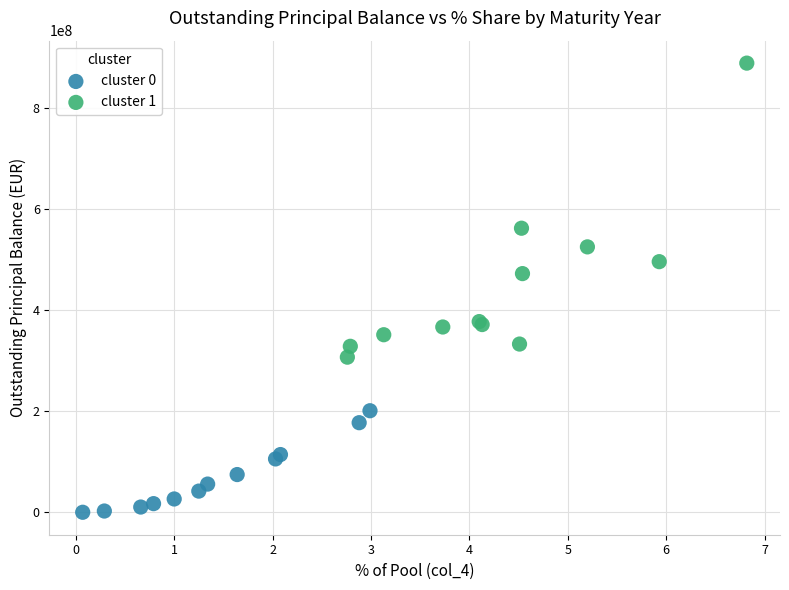

Which series reaches the maximum Y coordinate?

cluster 1